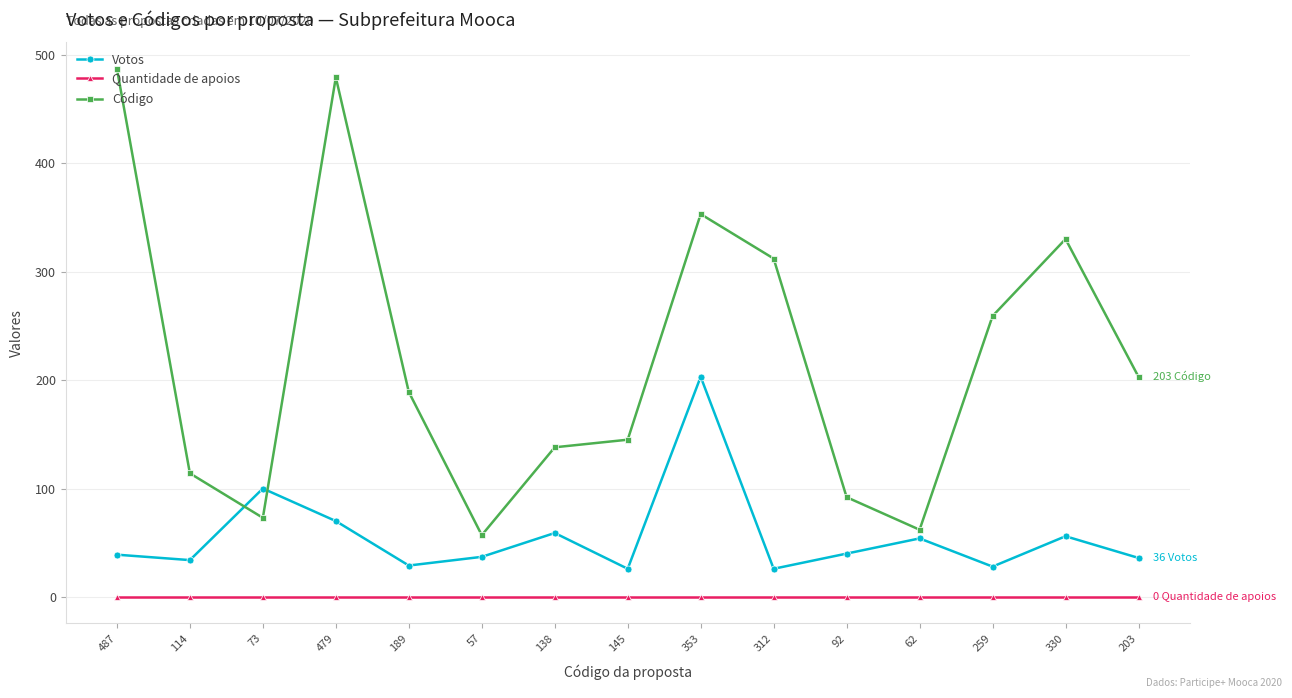

What are all the series names shown in the legend?

Votos, Quantidade de apoios, Código